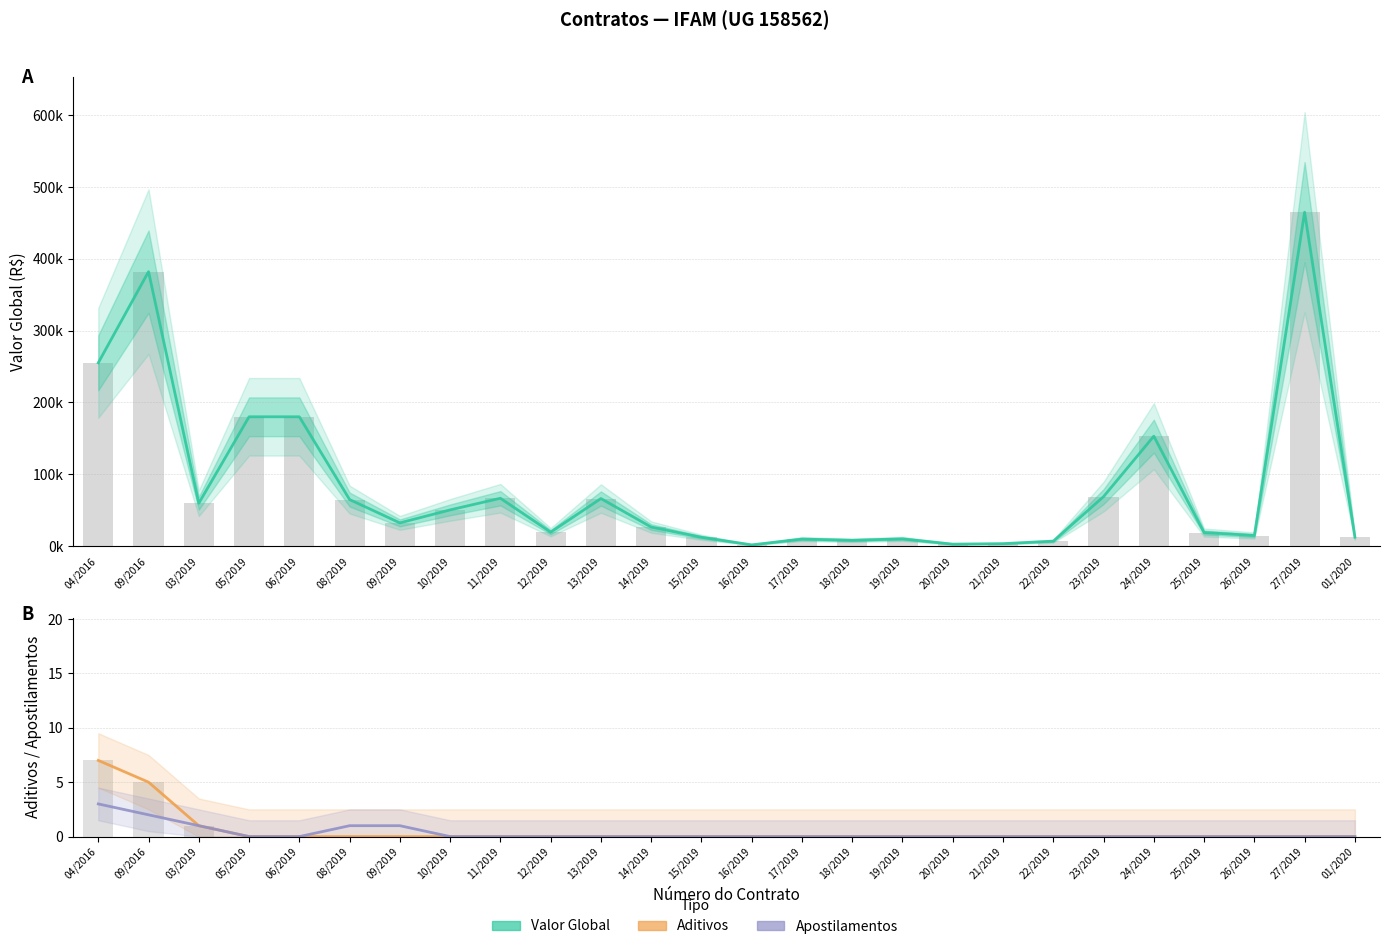

Reading left to right, transcribe all the data shown in this chart.

Valor Global (Estimado): 255185.3	382141.4	59616.0	180000.0	180000.0	64711.0	32228.2	50316.0	66537.1	19325.0	66144.5	26422.0	12212.0	1649.0	9700.0	7998.0	9984.9	2650.0	3333.7	6800.0	68805.0	152990.0	18798.9	14660.1	464910.7	12486.2
Aditivos: 7.0	5.0	1.0	0.0	0.0	0.0	0.0	0.0	0.0	0.0	0.0	0.0	0.0	0.0	0.0	0.0	0.0	0.0	0.0	0.0	0.0	0.0	0.0	0.0	0.0	0.0
Apostilamentos: 3.0	2.0	1.0	0.0	0.0	1.0	1.0	0.0	0.0	0.0	0.0	0.0	0.0	0.0	0.0	0.0	0.0	0.0	0.0	0.0	0.0	0.0	0.0	0.0	0.0	0.0